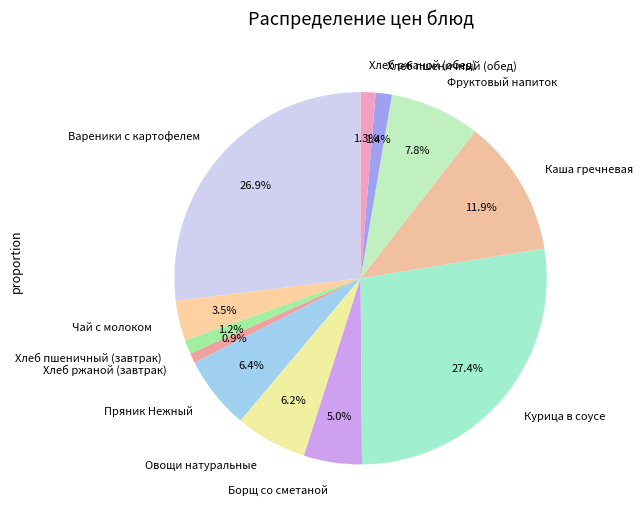

What percentage is the Овощи натуральные slice, to the nearest percent?

6%